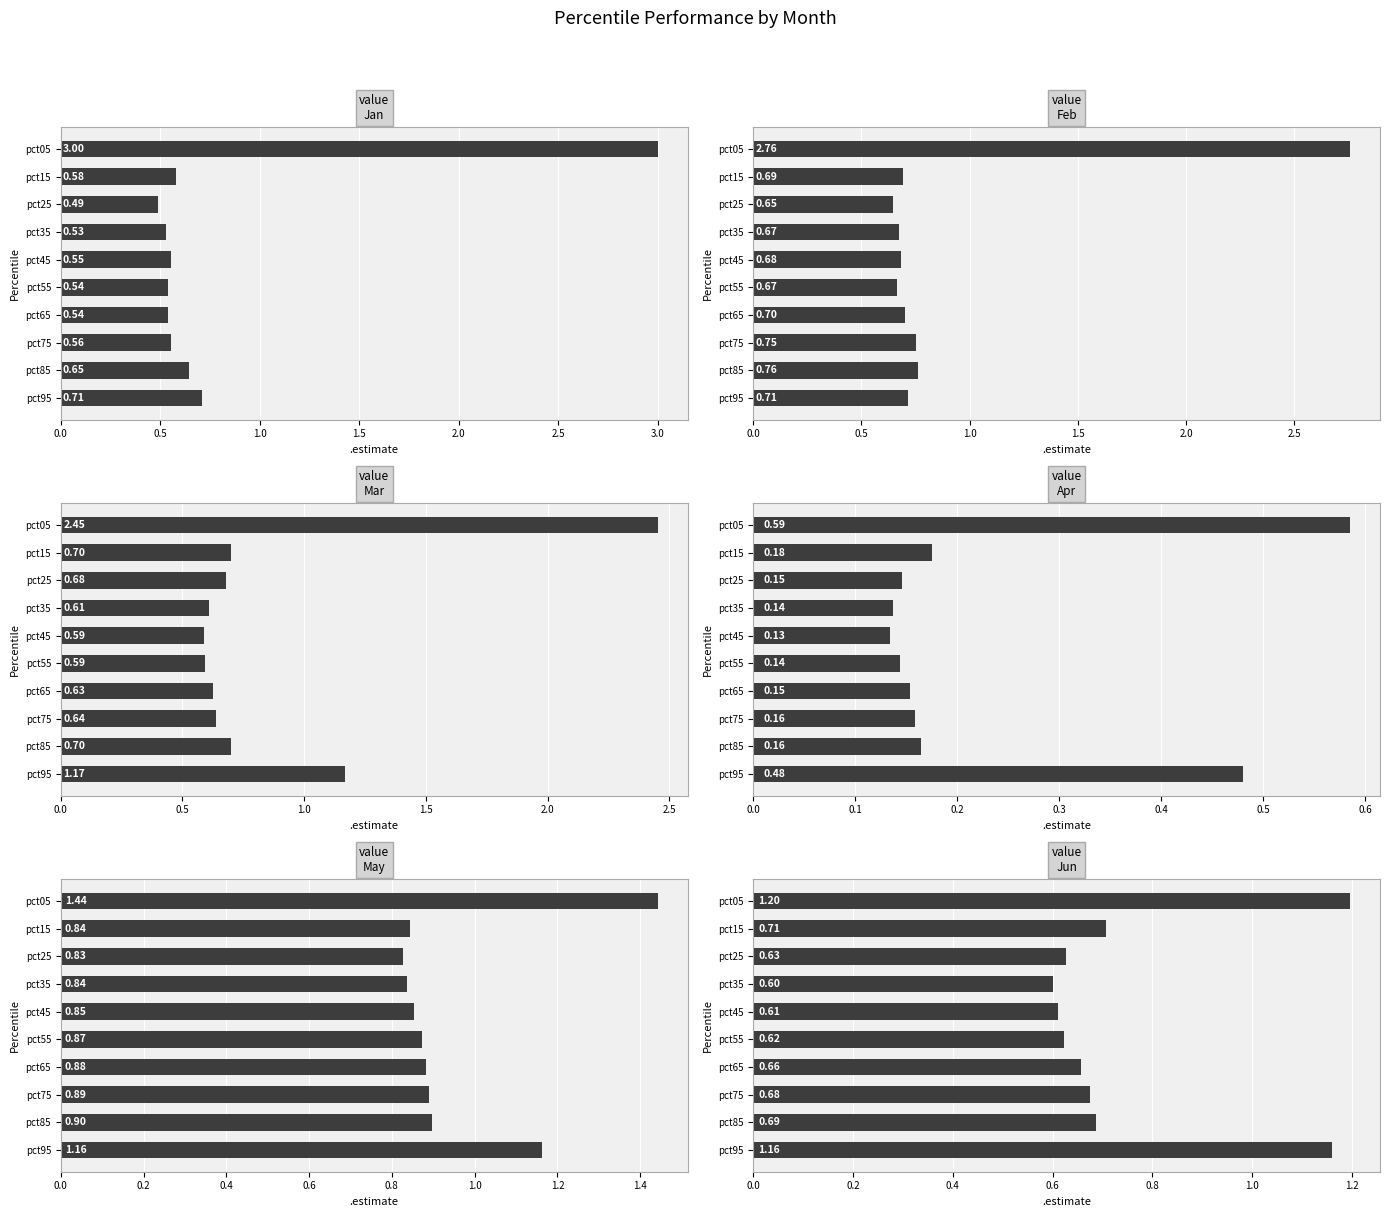

What is the smallest value displayed?

0.1